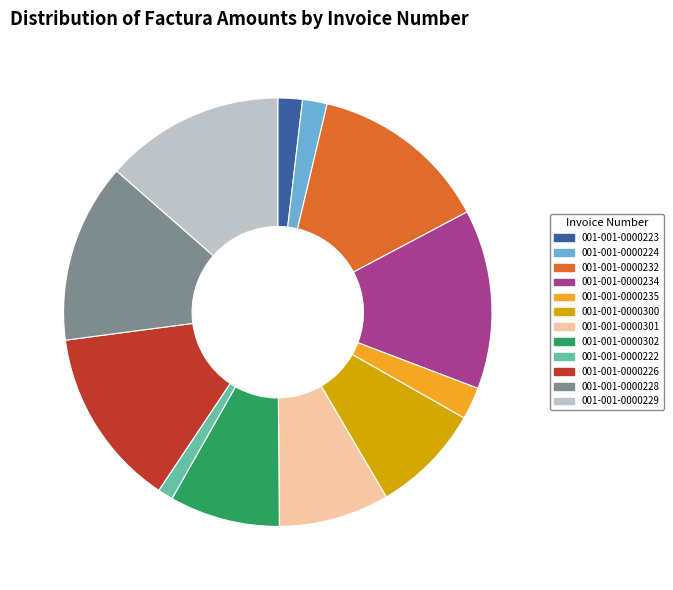

Is it true that 001-001-0000223 is 2% of the pie?

True